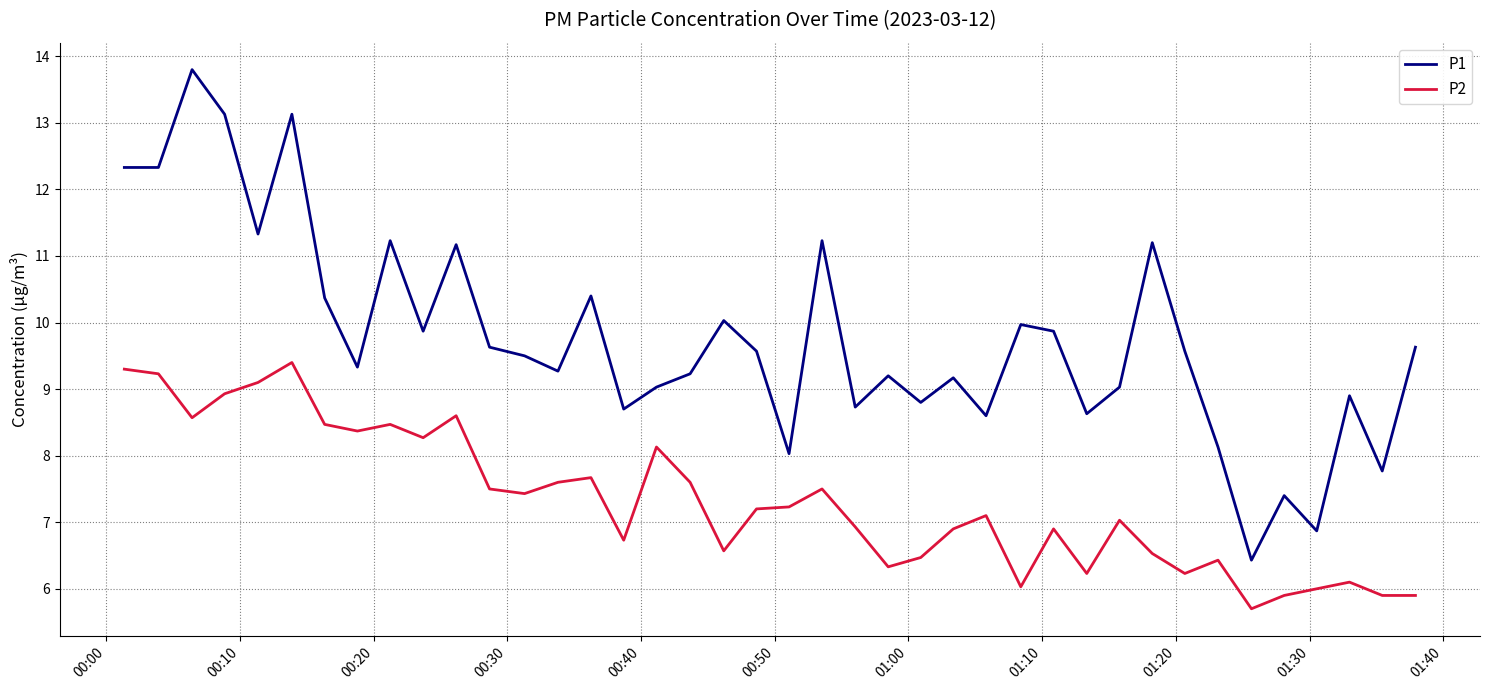

What is the smallest value displayed?

5.7